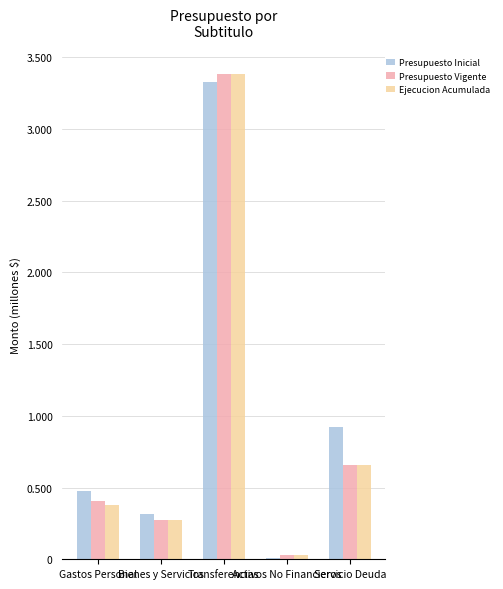

At which category is the sum across all series the highest?

Transferencias